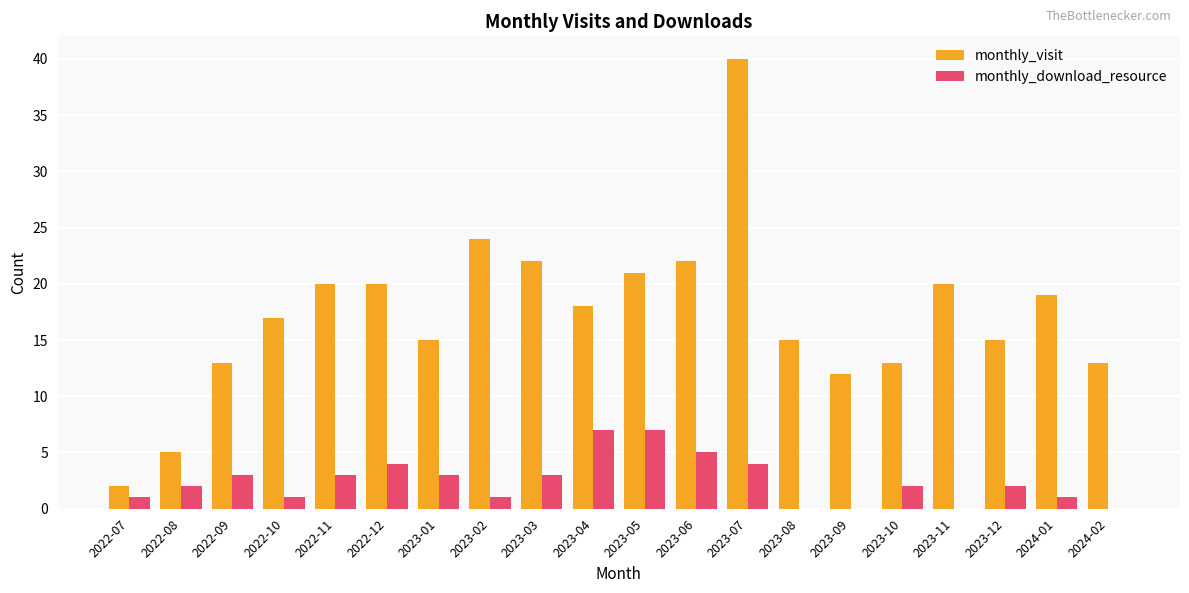

At which category is the sum across all series the highest?

2023-07